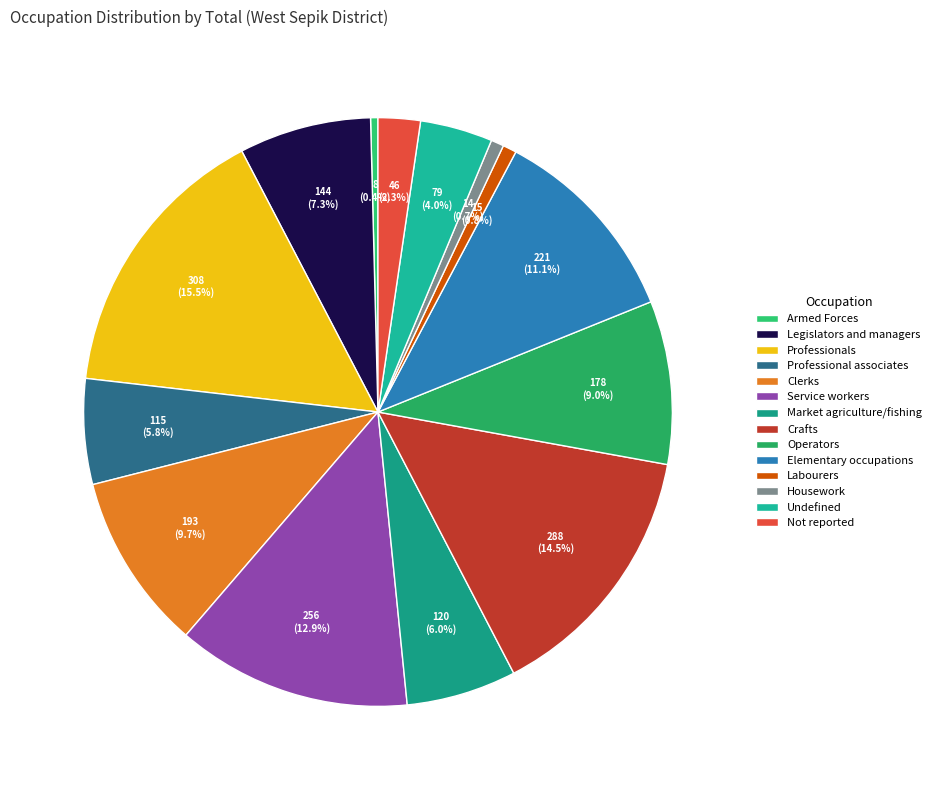

Count the number of slices in the pie.

14